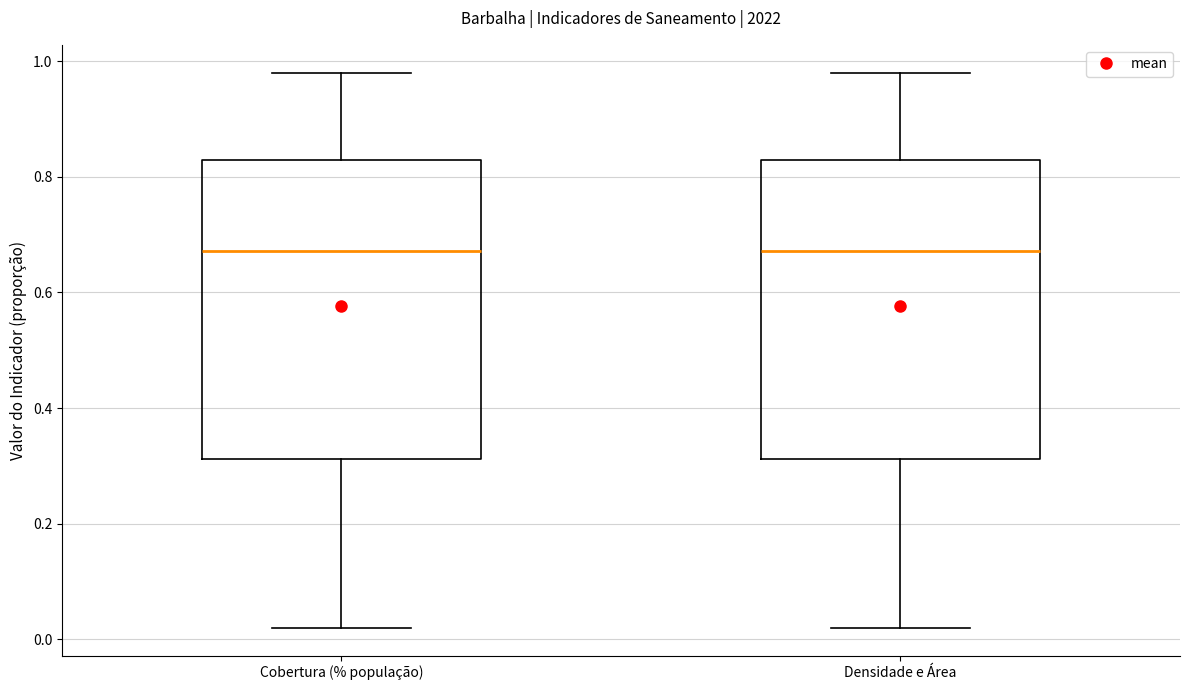

Reading left to right, transcribe this box plot: for each box, give where its median line is, the range the box spans, and where its two whiskers end, as read against the y-axis. The values are not printed on the chart, so give them approximately, as read against the axis.

Cobertura (% população): median 0.68, box 0.32 to 0.82, whiskers 0.02 to 0.98
Densidade e Área: median 0.68, box 0.32 to 0.82, whiskers 0.02 to 0.98